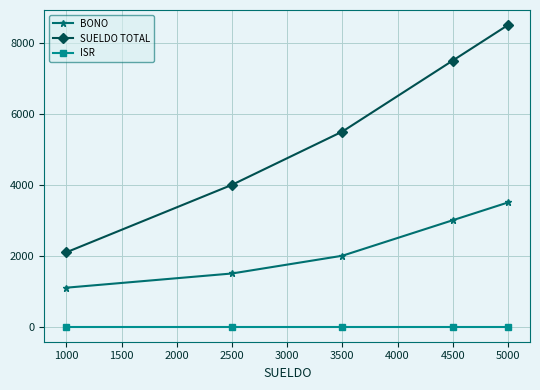

Does the chart display data point markers on the line(s)?

Yes